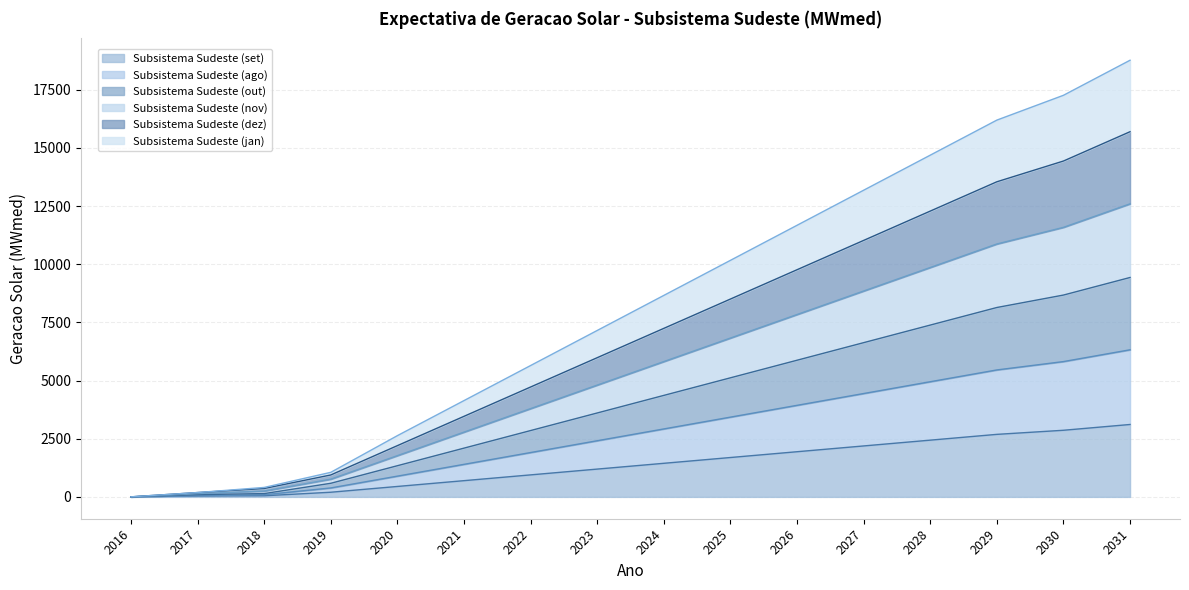

List the series in order of their overall mean, highest first.

Subsistema Sudeste (dez), Subsistema Sudeste (nov), Subsistema Sudeste (jan), Subsistema Sudeste (out), Subsistema Sudeste (ago), Subsistema Sudeste (set)